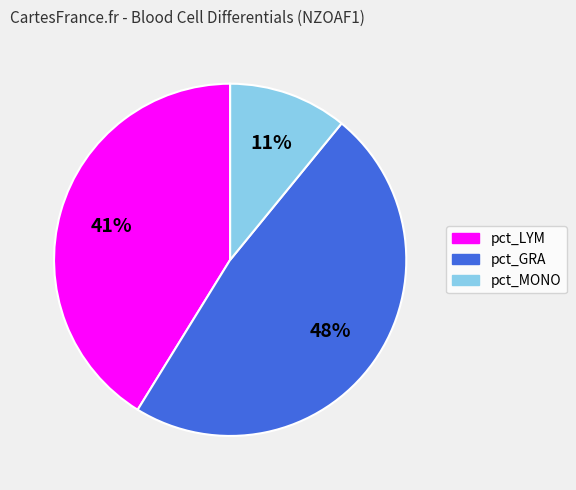

Approximately how many times larger is the value at pct_GRA compared to pct_LYM?

1.2